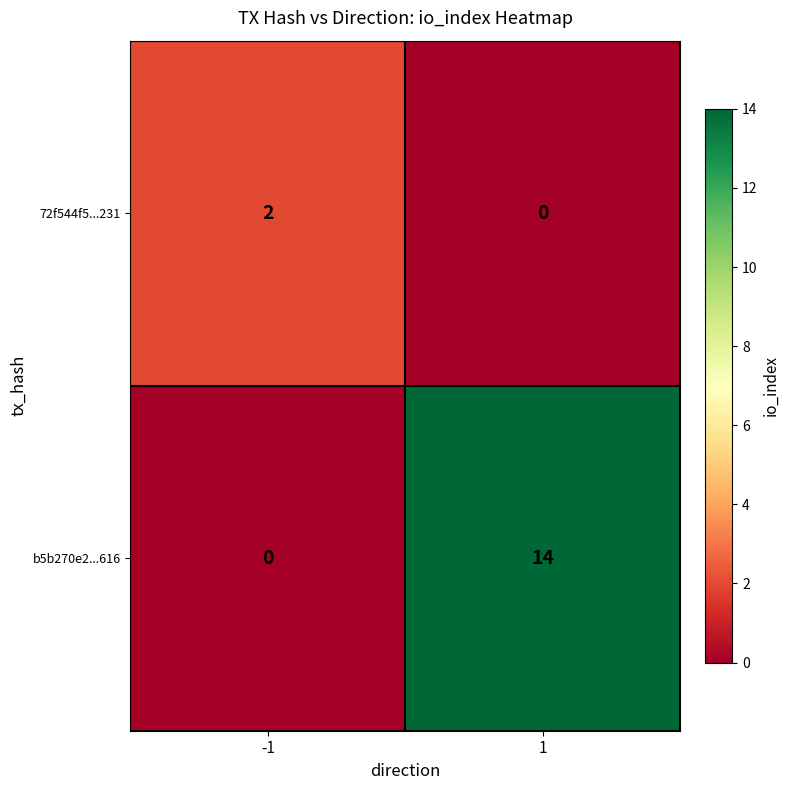

The value of 72f544f5...231 at -1 is 2. True or false?

True